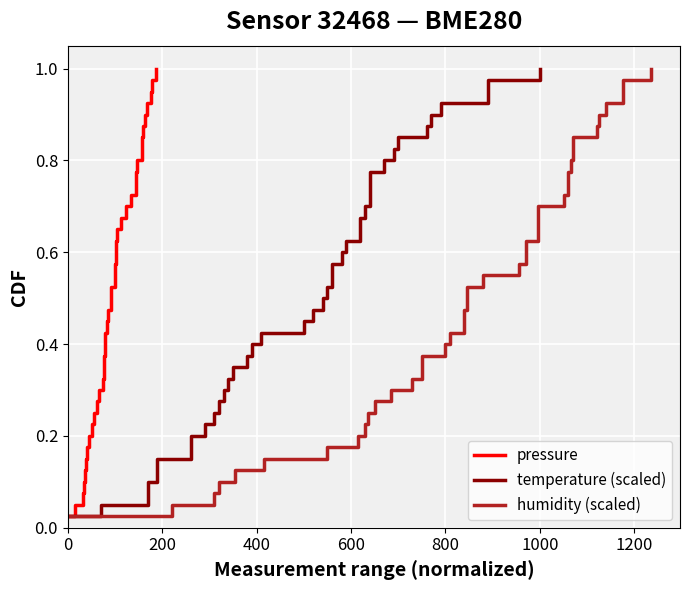

Reading left to right, what are all the values shown in this chart?

pressure: 0.0	0.1	0.1	0.1	0.1	0.1	0.2	0.2	0.2	0.2	0.3	0.3	0.3	0.3	0.4	0.4	0.4	0.5	0.5	0.5	0.5	0.6	0.6	0.6	0.6	0.7	0.7	0.7	0.7	0.8	0.8	0.8	0.8	0.8	0.9	0.9	0.9	0.9	1.0	1.0
temperature (scaled): 0.0	0.1	0.1	0.1	0.1	0.1	0.2	0.2	0.2	0.2	0.3	0.3	0.3	0.3	0.4	0.4	0.4	0.5	0.5	0.5	0.5	0.6	0.6	0.6	0.6	0.7	0.7	0.7	0.7	0.8	0.8	0.8	0.8	0.8	0.9	0.9	0.9	0.9	1.0	1.0
humidity (scaled): 0.0	0.1	0.1	0.1	0.1	0.1	0.2	0.2	0.2	0.2	0.3	0.3	0.3	0.3	0.4	0.4	0.4	0.5	0.5	0.5	0.5	0.6	0.6	0.6	0.6	0.7	0.7	0.7	0.7	0.8	0.8	0.8	0.8	0.8	0.9	0.9	0.9	0.9	1.0	1.0